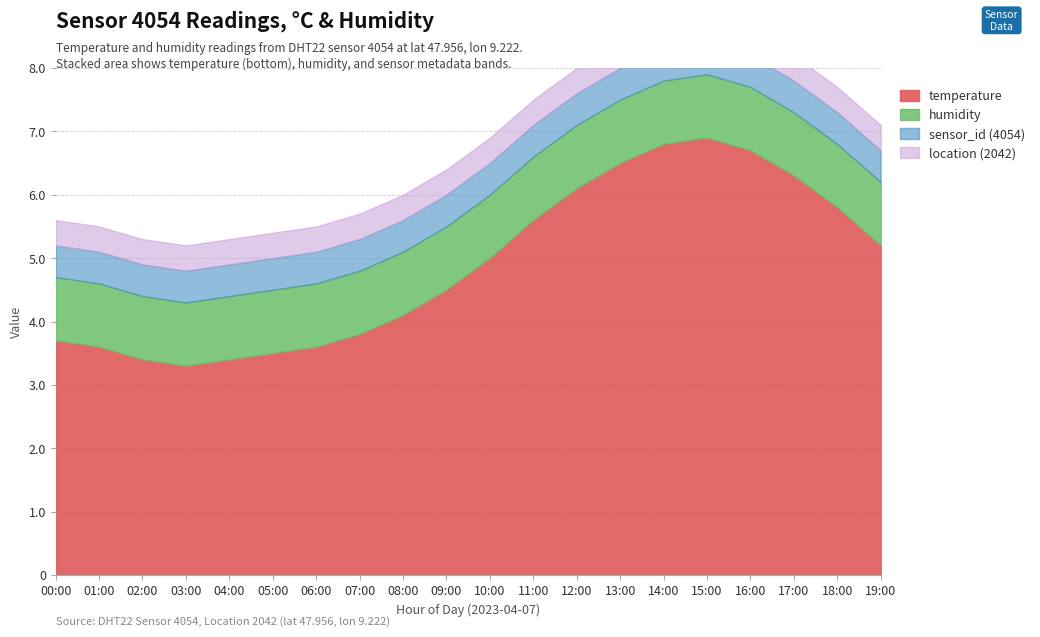

What is the sum of the temperature values at 01:00 and 19:00?

8.8